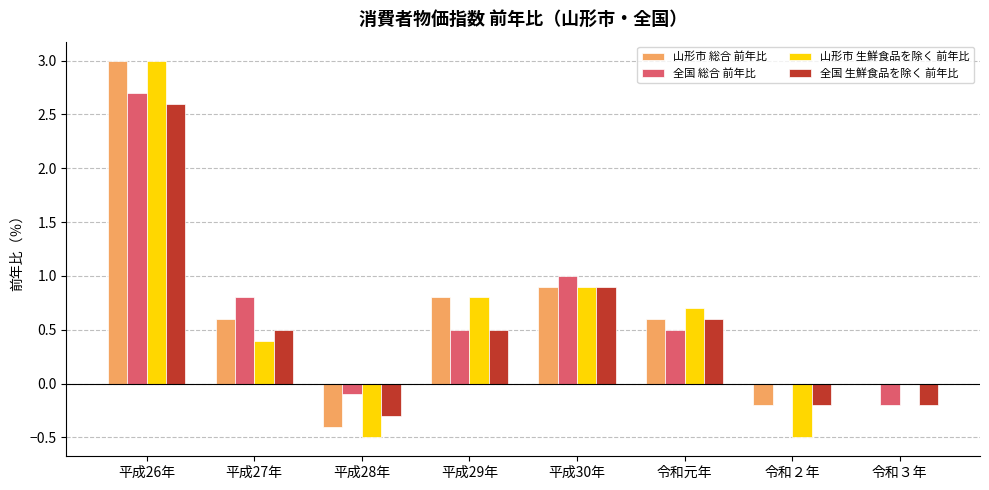

Which category has the highest value across all series?

平成26年